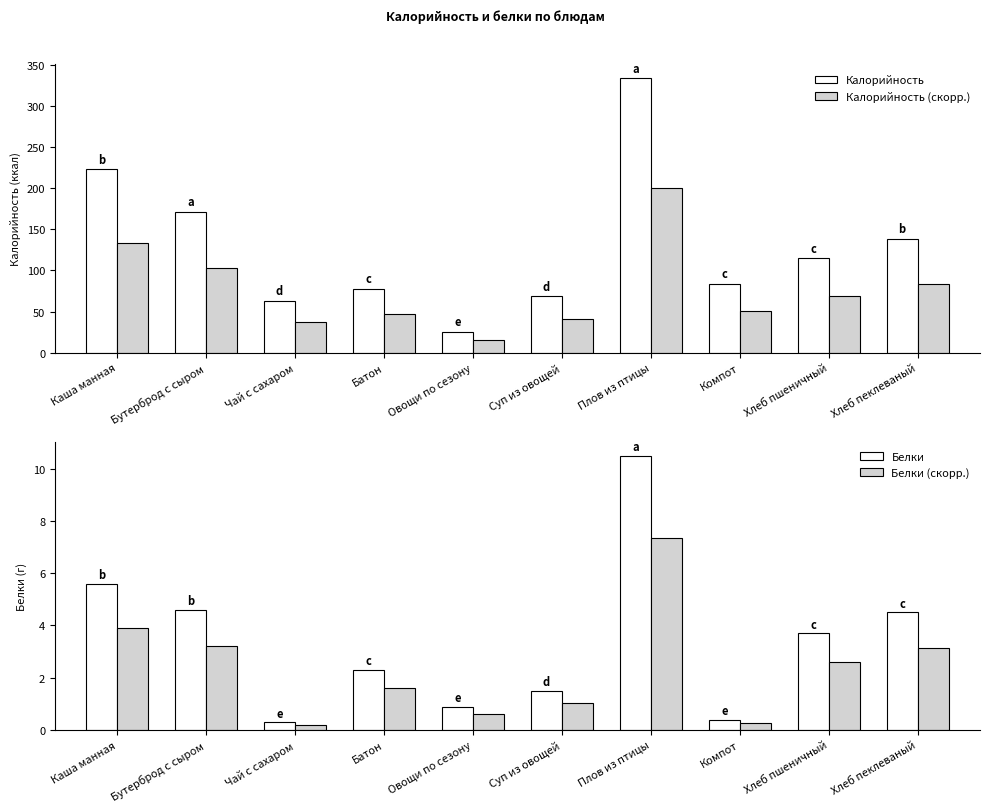

What is the average value of the Калорийность series?

130.0